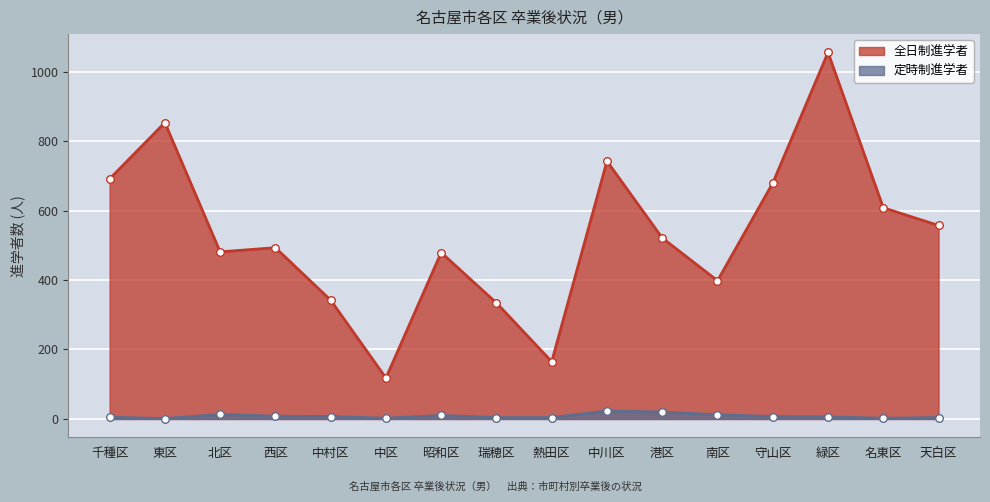

Which series has the largest total across all categories?

全日制進学者